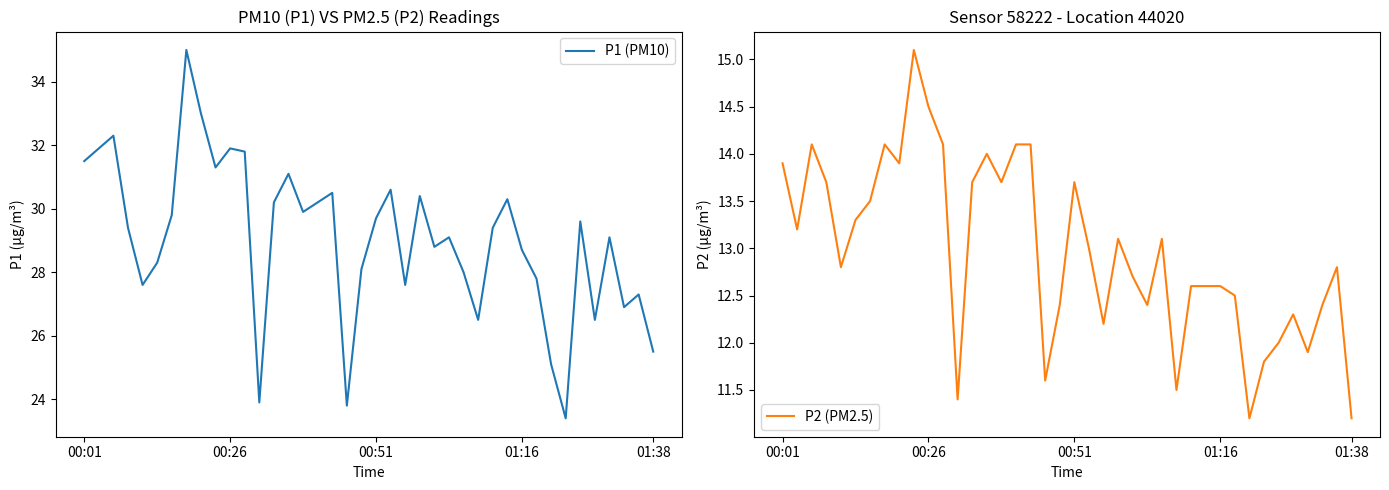

How many data points does each series have?

40